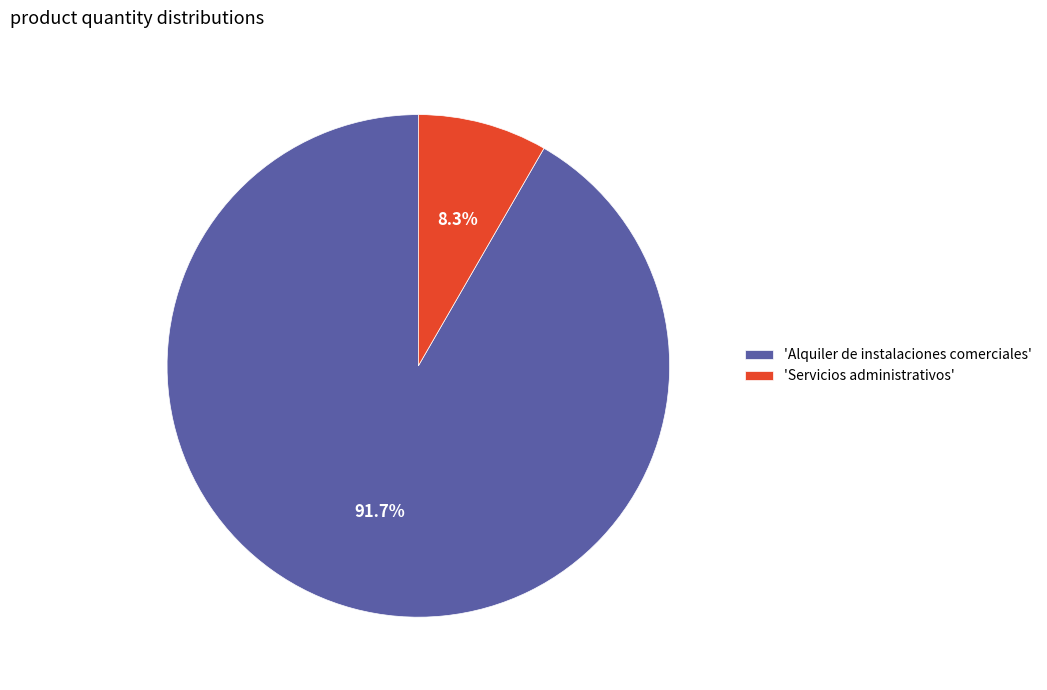

Between 'Alquiler de instalaciones comerciales' and 'Servicios administrativos', which is larger?

'Alquiler de instalaciones comerciales'